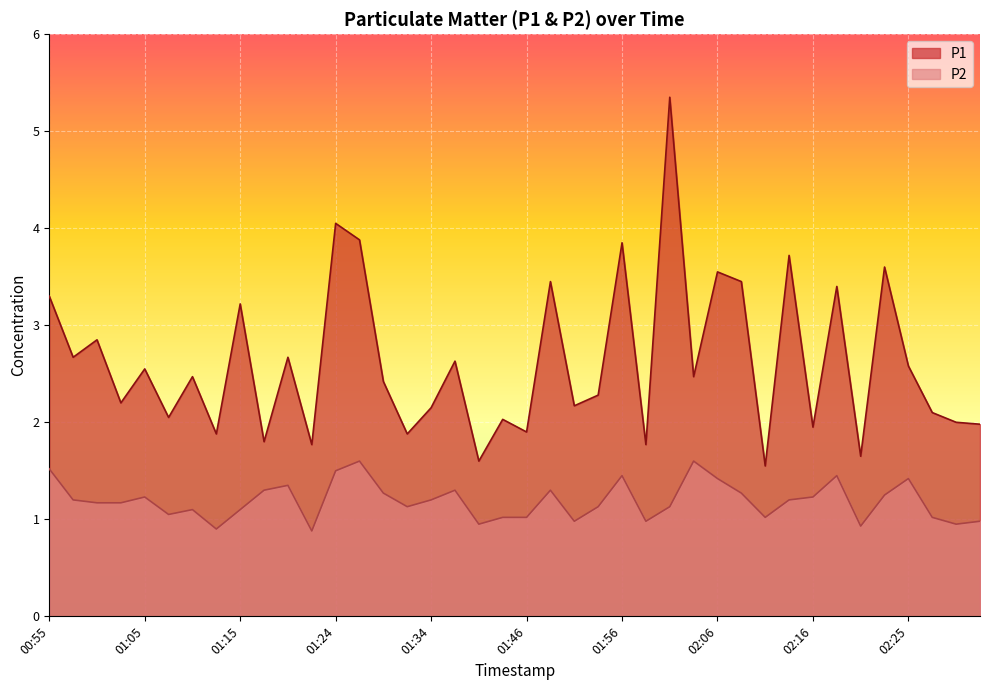

How many lines are shown in the chart?

2